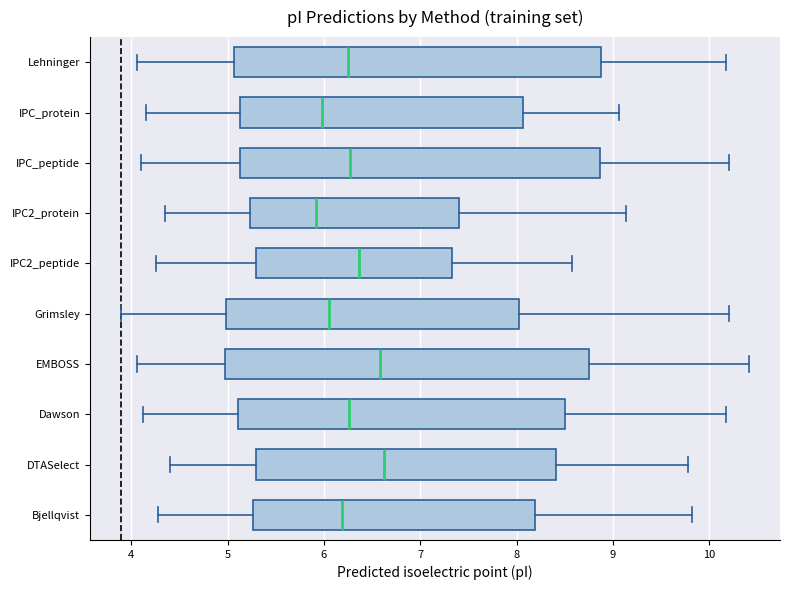

Reading bottom to top, transcribe this box plot: for each box, give where its median line is, the range the box spans, and where its two whiskers end, as read against the x-axis. The values are not printed on the chart, so give them approximately, as read against the axis.

Bjellqvist: median 6.2, box 5.3 to 8.2, whiskers 4.3 to 9.8
DTASelect: median 6.6, box 5.3 to 8.4, whiskers 4.4 to 9.8
Dawson: median 6.3, box 5.1 to 8.5, whiskers 4.1 to 10.2
EMBOSS: median 6.6, box 5.0 to 8.8, whiskers 4.1 to 10.4
Grimsley: median 6.1, box 5.0 to 8.0, whiskers 3.9 to 10.2
IPC2_peptide: median 6.4, box 5.3 to 7.3, whiskers 4.3 to 8.6
IPC2_protein: median 5.9, box 5.2 to 7.4, whiskers 4.4 to 9.1
IPC_peptide: median 6.3, box 5.1 to 8.9, whiskers 4.1 to 10.2
IPC_protein: median 6.0, box 5.1 to 8.1, whiskers 4.2 to 9.1
Lehninger: median 6.2, box 5.1 to 8.9, whiskers 4.1 to 10.2